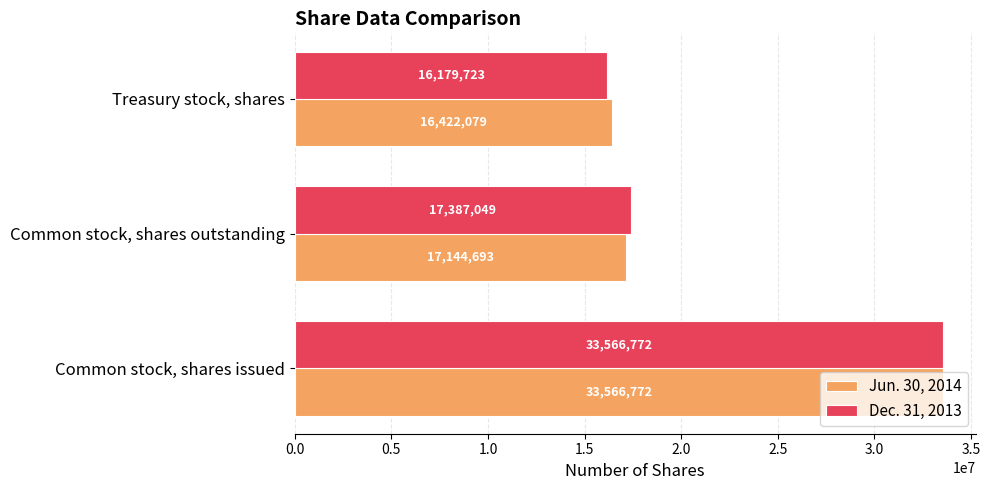

Which series has the largest range (max minus min)?

Dec. 31, 2013